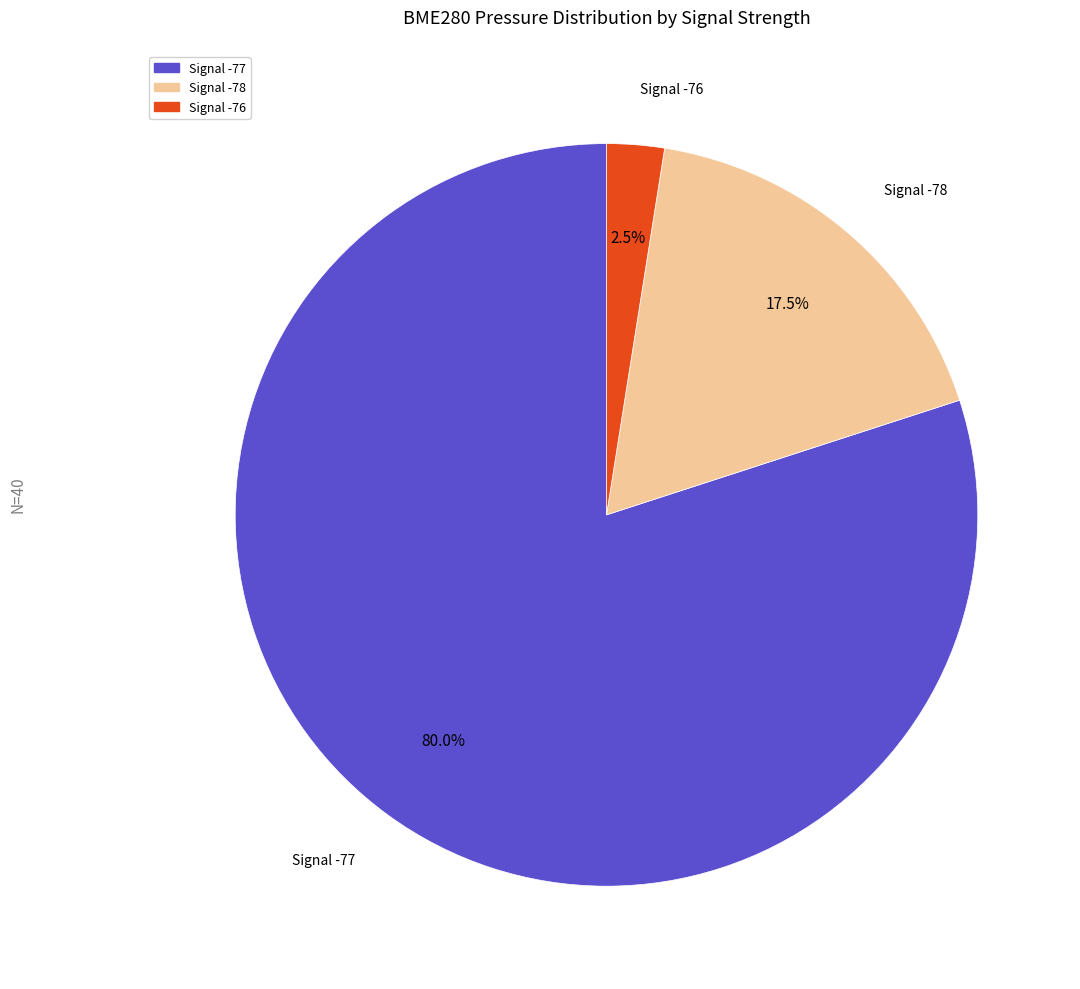

How many segments does this pie chart have?

3